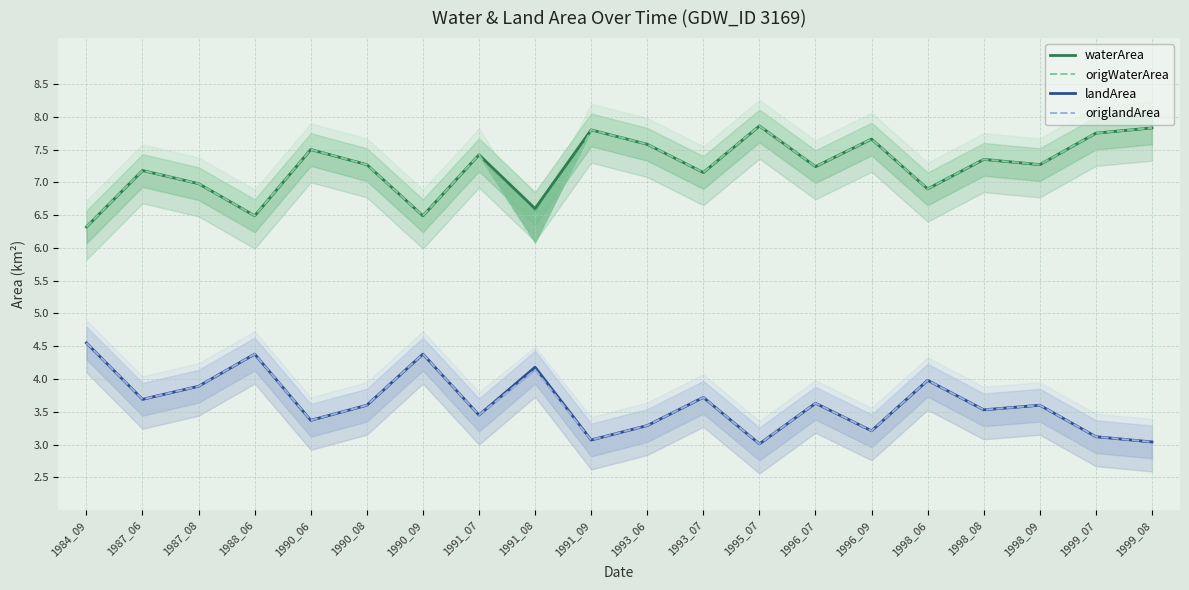

What is the difference between the waterArea values at 1998_06 and 1988_06?

0.4